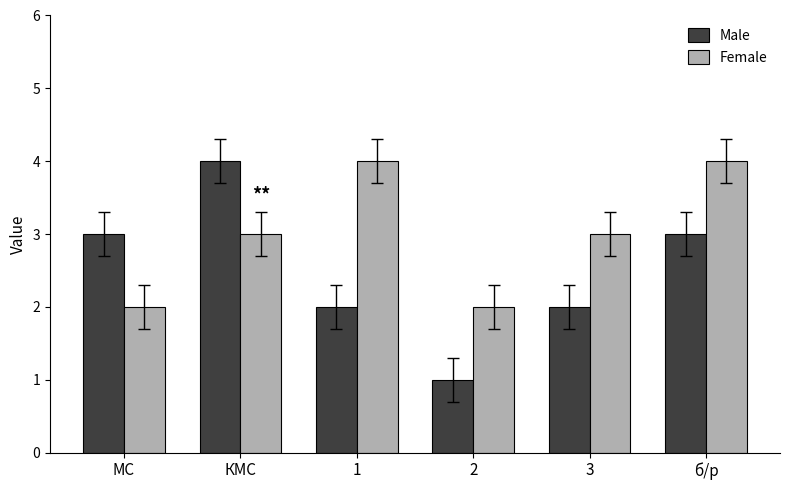

What is the label of the 2nd bar from the left?

КМС